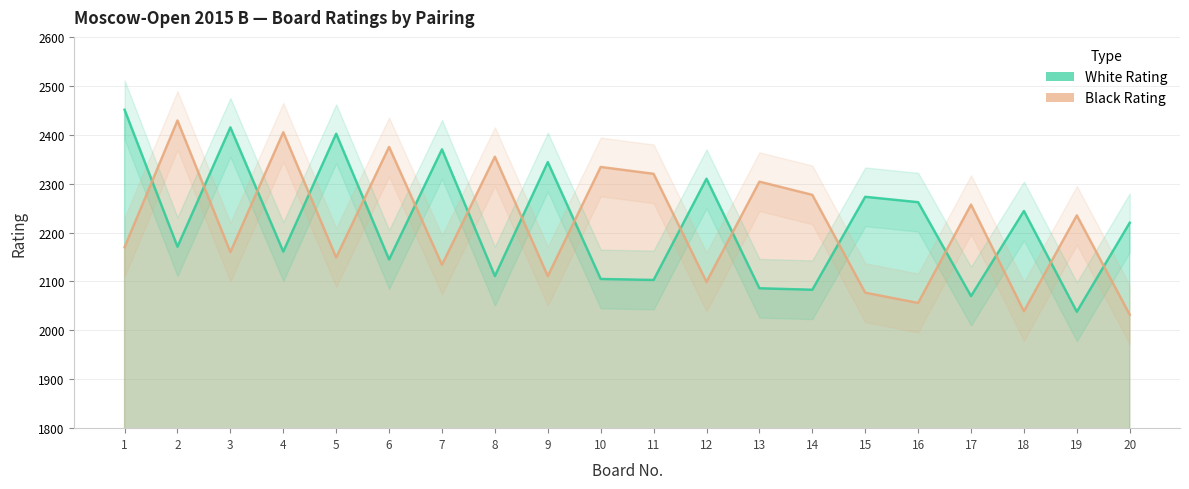

What is the approximate value of White Rating at 10?

2105